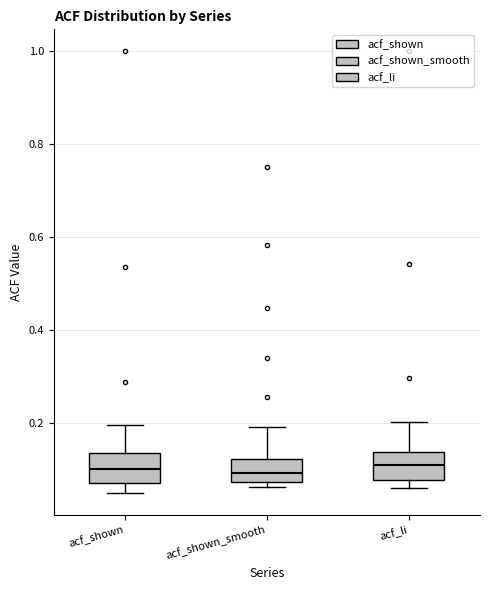

Where does the upper whisker of the box for acf_shown_smooth end on the y-axis? The values are not printed on the chart, so give them approximately, as read against the axis.

0.20